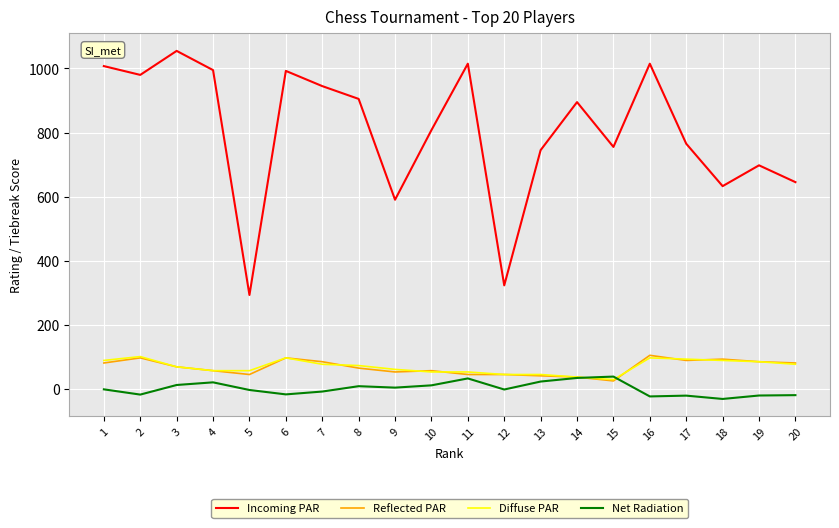

At which category does the chart reach its peak across all series?

3